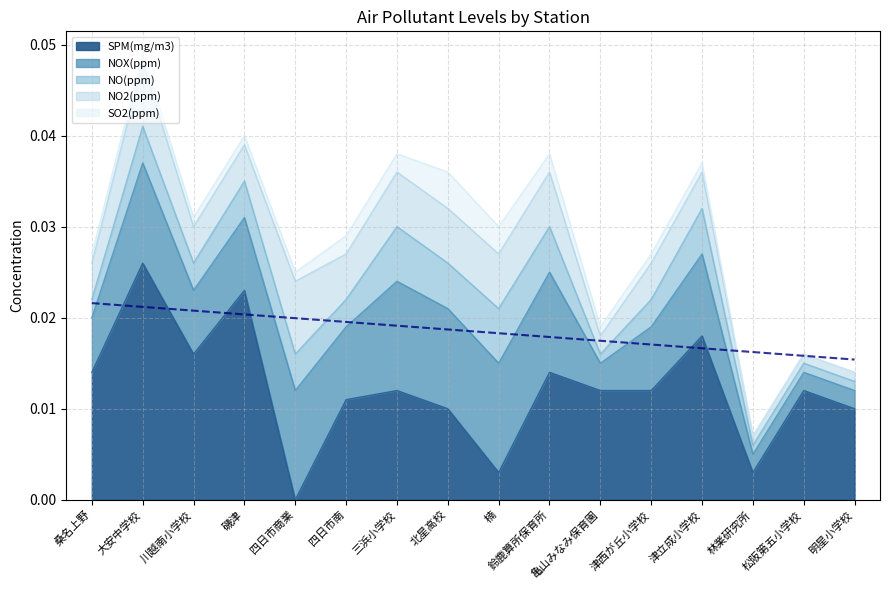

True or false: NO(ppm) has a value of 0.0 at 明星小学校.

False